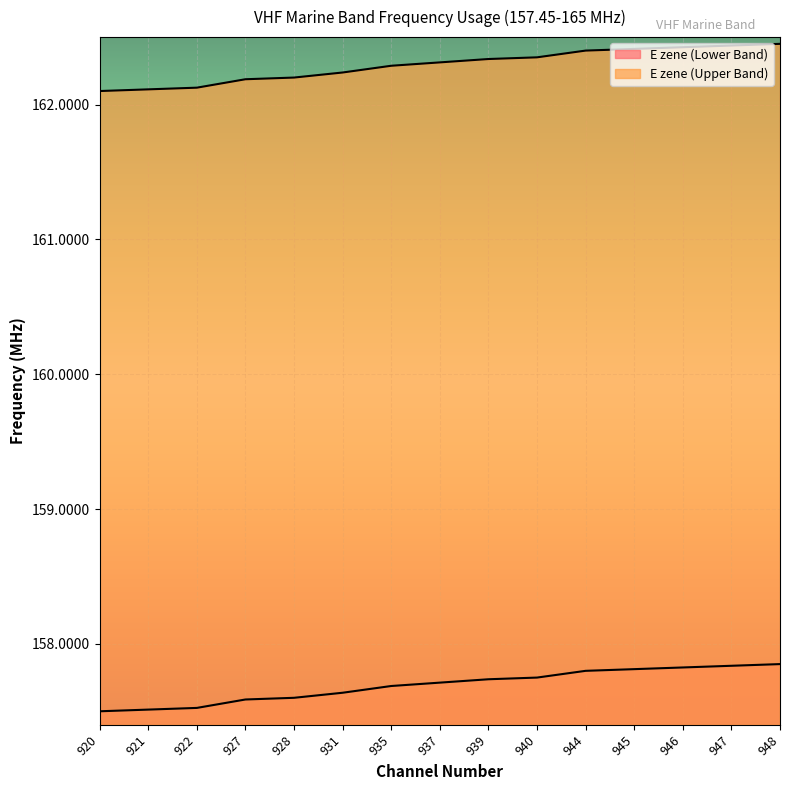

What is the value of the E zene (Lower Band) point at the 1st from the left?

157.5